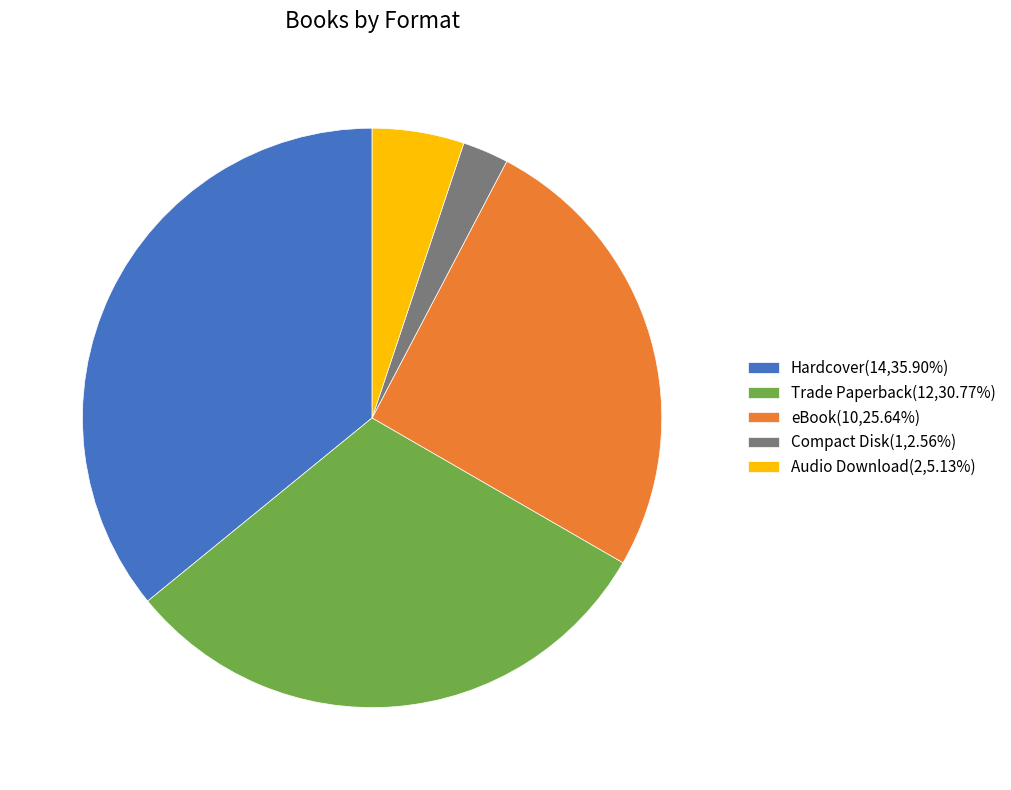

Is there any slice that represents more than half of the pie?

No